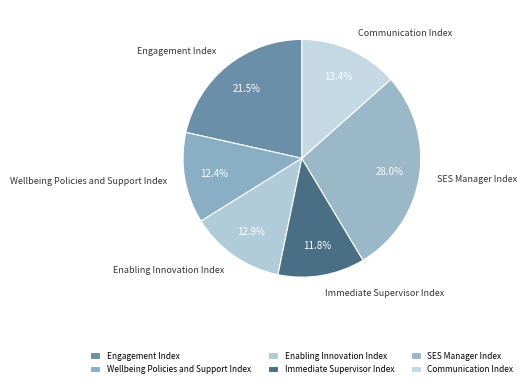

How many slices are in this pie chart?

6